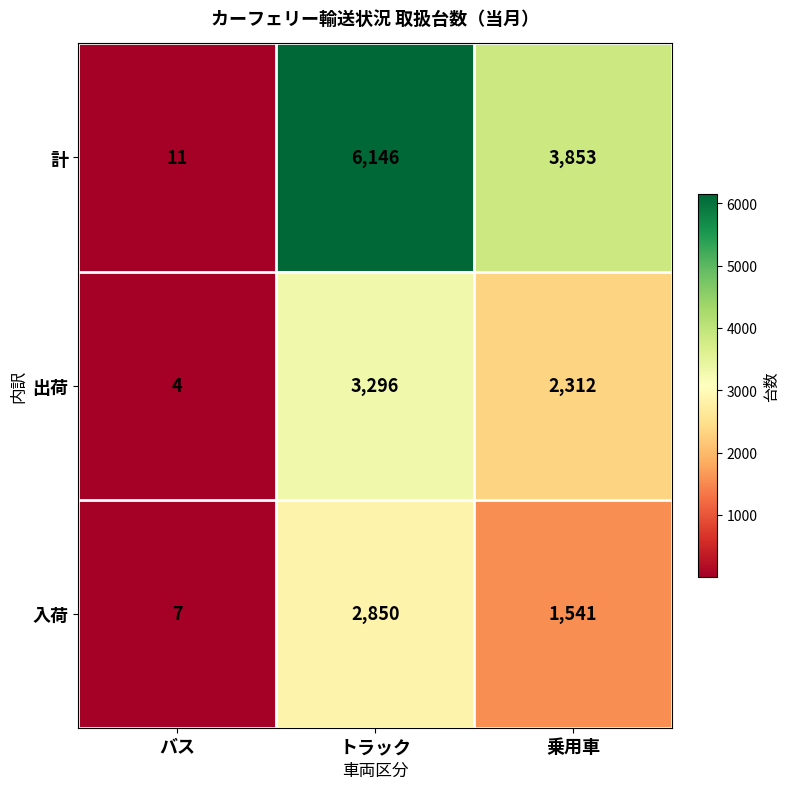

What is the sum of all 入荷 values?

4398